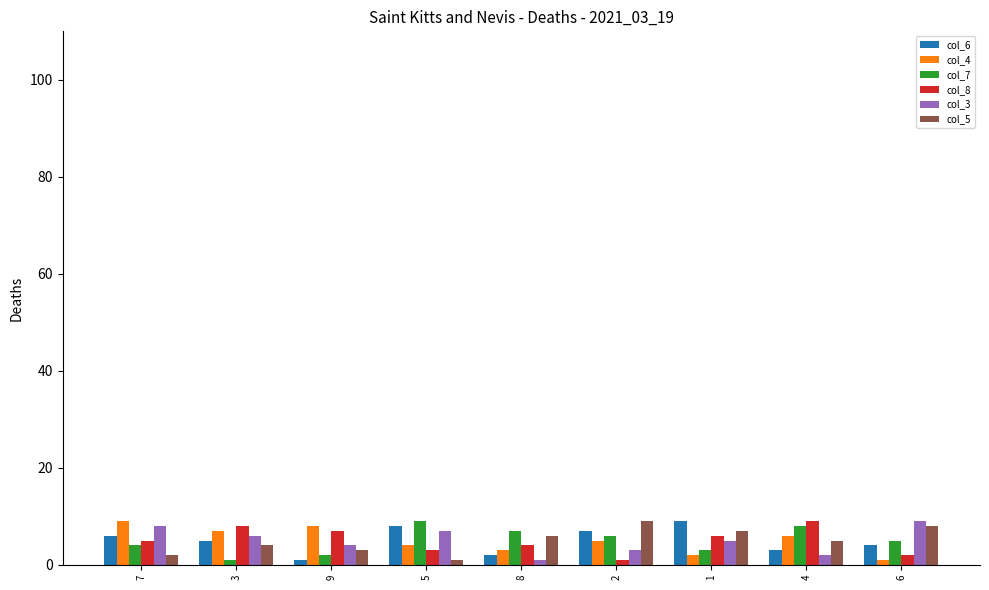

What are all the series names shown in the legend?

col_6, col_4, col_7, col_8, col_3, col_5